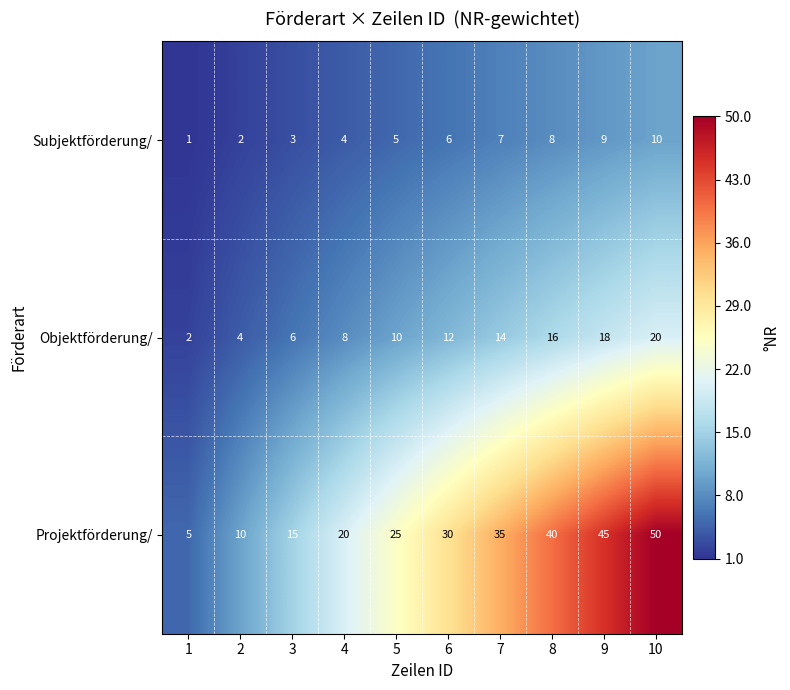

What is the spread (max minus min) of values at 2?

8